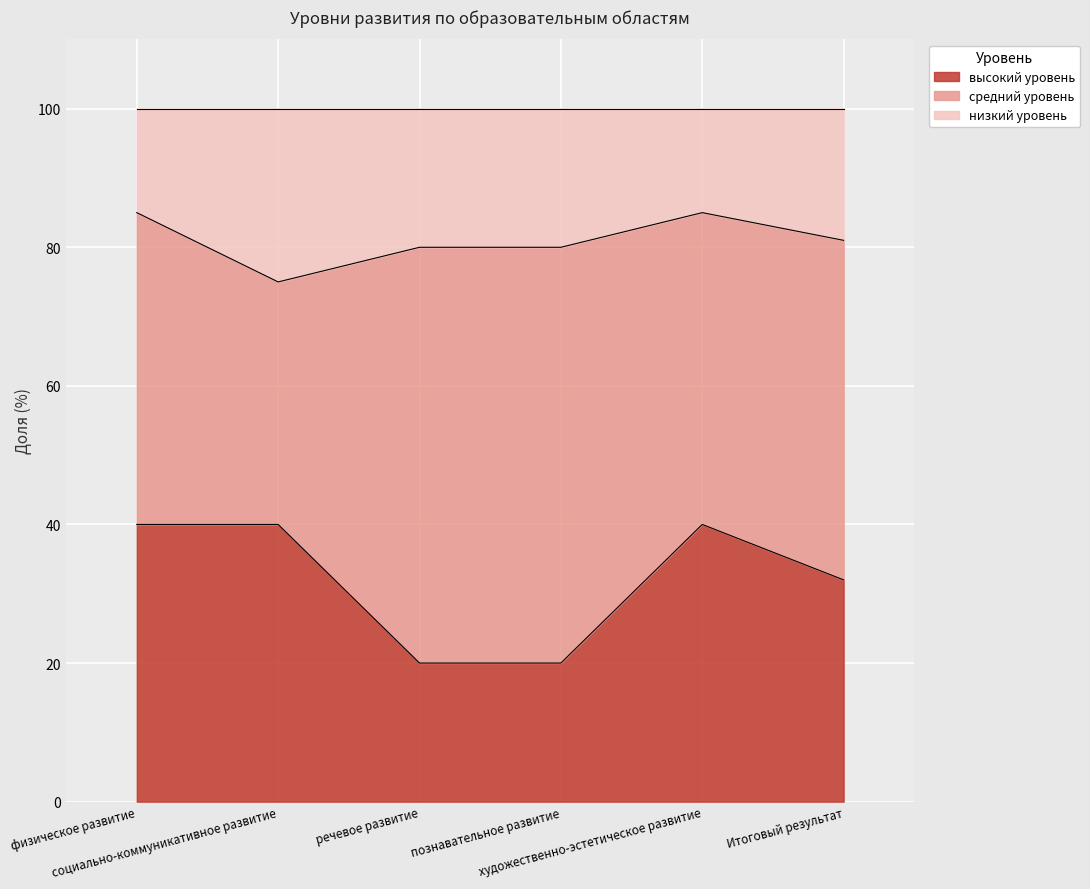

What is the lowest value of the высокий уровень series?

20